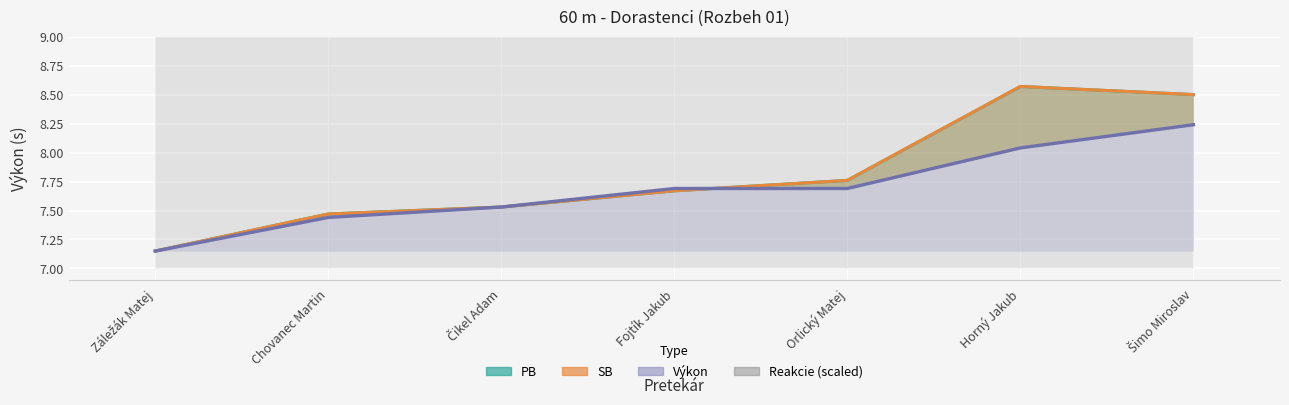

How many categories are shown in the chart?

7